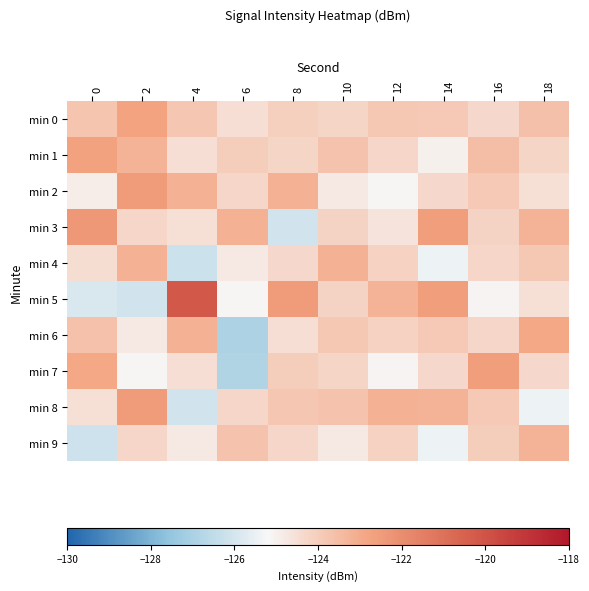

Reading right to left, list all the values displayed in this chart.

min 0: 18=-123.6	16=-124.3	14=-123.9	12=-123.8	10=-124.2	8=-124.0	6=-124.5	4=-123.8	2=-122.8	0=-123.7
min 1: 18=-124.2	16=-123.6	14=-125.0	12=-124.2	10=-123.7	8=-124.2	6=-124.0	4=-124.5	2=-123.2	0=-122.7
min 2: 18=-124.5	16=-123.9	14=-124.3	12=-125.1	10=-124.8	8=-123.2	6=-124.3	4=-123.2	2=-122.5	0=-124.9
min 3: 18=-123.2	16=-124.2	14=-122.6	12=-124.7	10=-124.2	8=-126.1	6=-123.2	4=-124.5	2=-124.3	0=-122.4
min 4: 18=-123.8	16=-124.3	14=-125.4	12=-124.1	10=-123.2	8=-124.3	6=-124.8	4=-126.2	2=-123.2	0=-124.4
min 5: 18=-124.5	16=-125.1	14=-122.5	12=-123.2	10=-124.2	8=-122.5	6=-125.1	4=-120.2	2=-126.1	0=-125.9
min 6: 18=-122.9	16=-124.3	14=-123.9	12=-124.1	10=-123.8	8=-124.5	6=-127.0	4=-123.2	2=-124.8	0=-123.7
min 7: 18=-124.3	16=-122.5	14=-124.3	12=-125.1	10=-124.2	8=-124.0	6=-126.8	4=-124.5	2=-125.1	0=-122.9
min 8: 18=-125.4	16=-123.9	14=-123.2	12=-123.2	10=-123.7	8=-123.8	6=-124.3	4=-126.1	2=-122.5	0=-124.5
min 9: 18=-123.2	16=-124.0	14=-125.4	12=-124.1	10=-124.8	8=-124.3	6=-123.7	4=-124.8	2=-124.3	0=-126.2